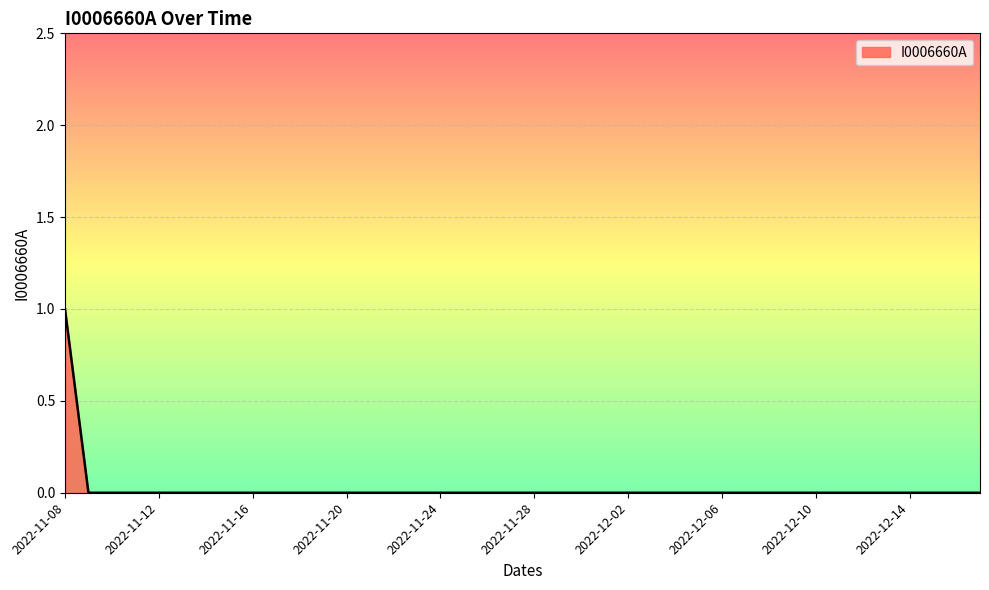

Rank the categories by value from lowest to highest.

2022-11-09, 2022-11-10, 2022-11-11, 2022-11-12, 2022-11-13, 2022-11-14, 2022-11-15, 2022-11-16, 2022-11-17, 2022-11-18, 2022-11-19, 2022-11-20, 2022-11-21, 2022-11-22, 2022-11-23, 2022-11-24, 2022-11-25, 2022-11-26, 2022-11-27, 2022-11-28, 2022-11-29, 2022-11-30, 2022-12-01, 2022-12-02, 2022-12-03, 2022-12-04, 2022-12-05, 2022-12-06, 2022-12-07, 2022-12-08, 2022-12-09, 2022-12-10, 2022-12-11, 2022-12-12, 2022-12-13, 2022-12-14, 2022-12-15, 2022-12-16, 2022-12-17, 2022-11-08